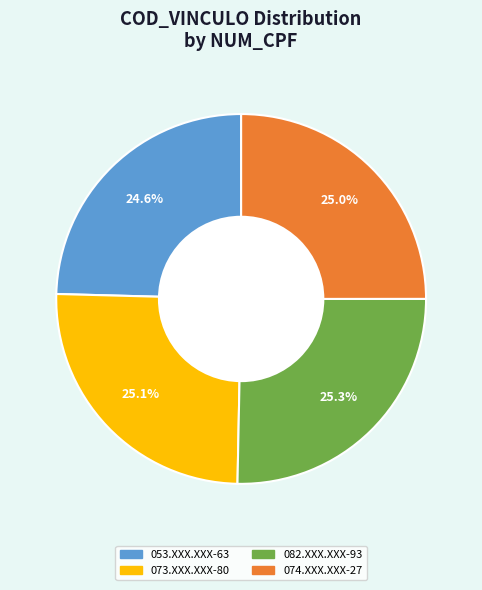

How many slices are in this pie chart?

4